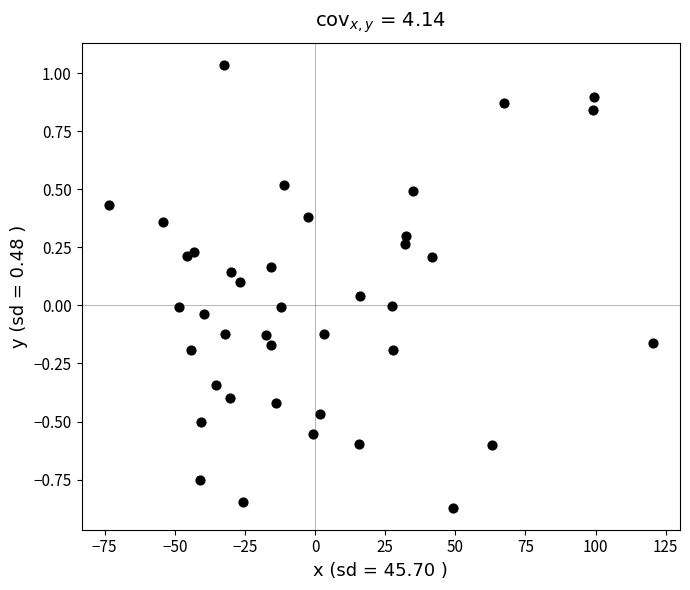

What is the range of Y values (max minus min)?

1.9